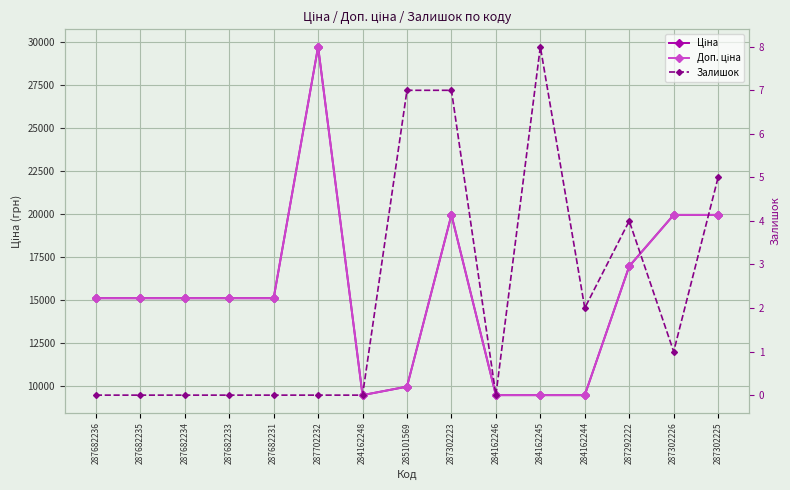

Which category has the lowest value in the Доп. ціна series?

284162248